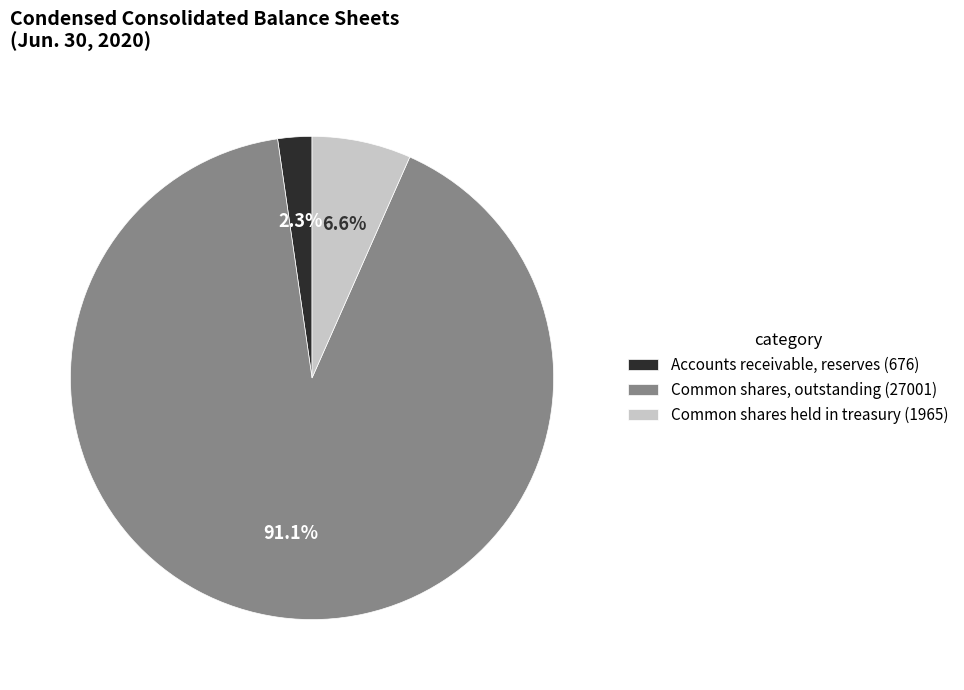

Between Accounts receivable, reserves (676) and Common shares held in treasury (1965), which is larger?

Common shares held in treasury (1965)